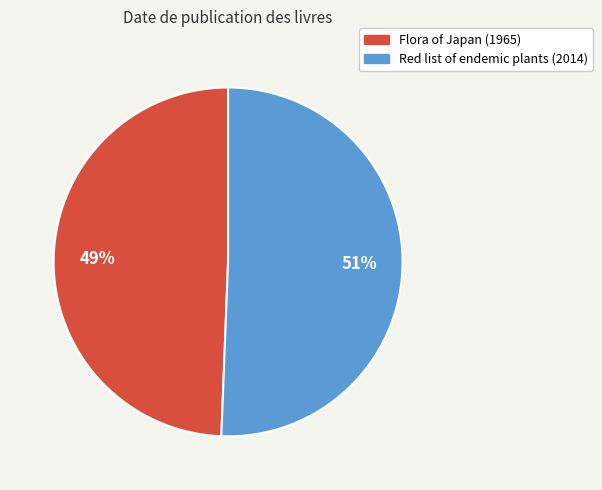

Is the sum of Red list of endemic plants (2014) and Flora of Japan (1965) greater than half?

Yes